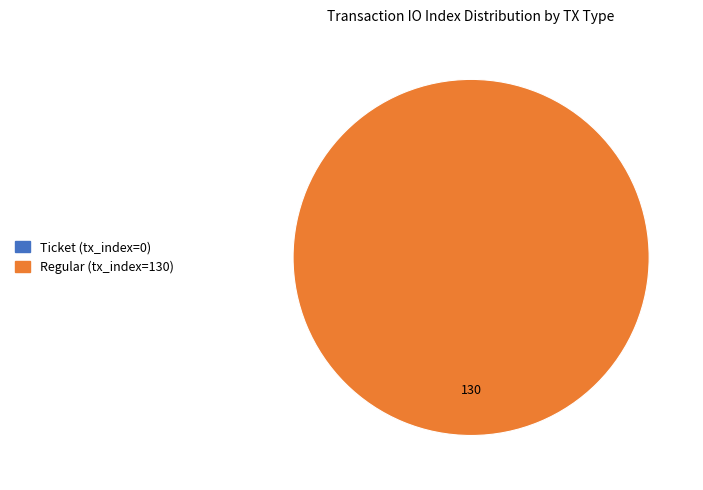

Which category accounts for the majority?

Regular (tx_index=130)